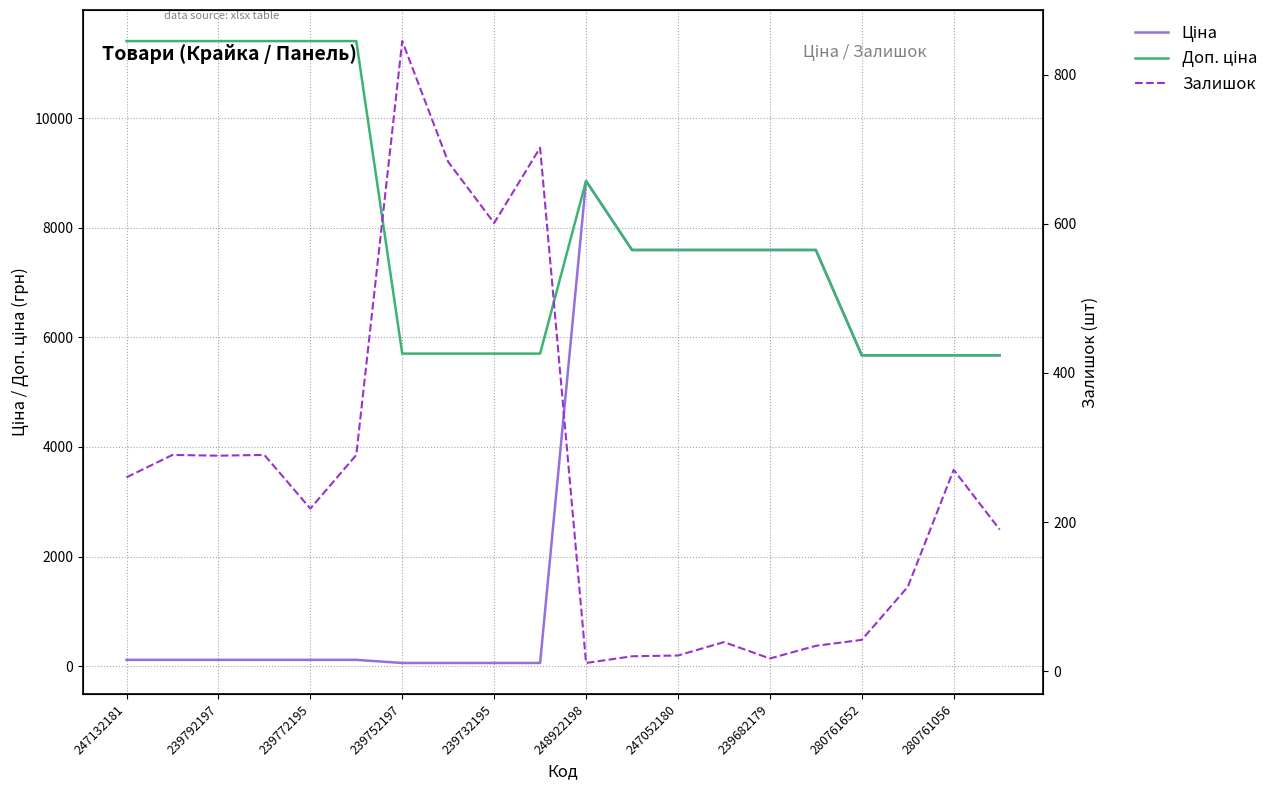

What is the average value of the Ціна series?

3522.4